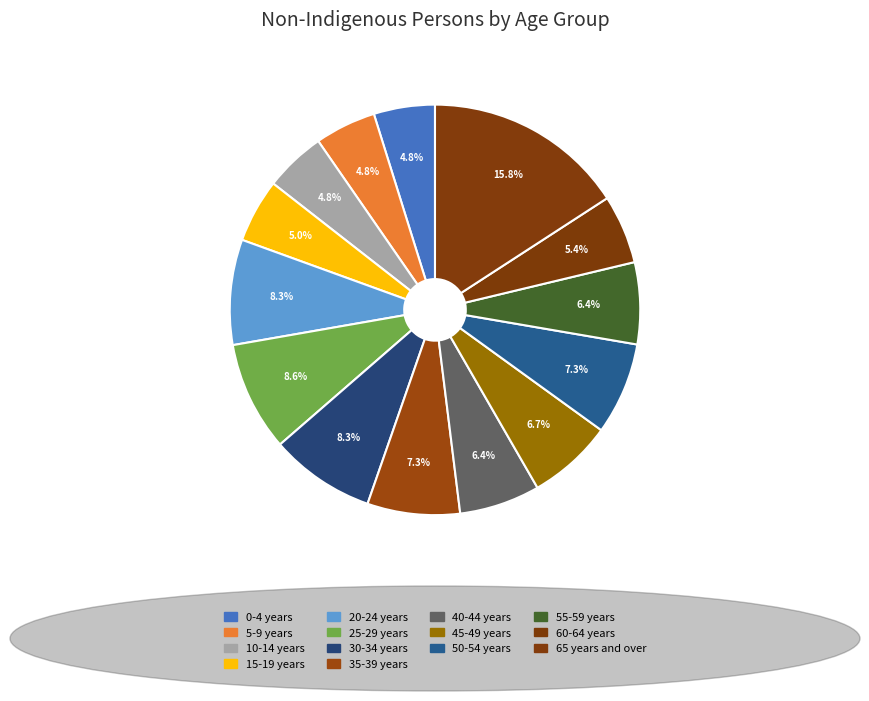

How many slices are in this pie chart?

14